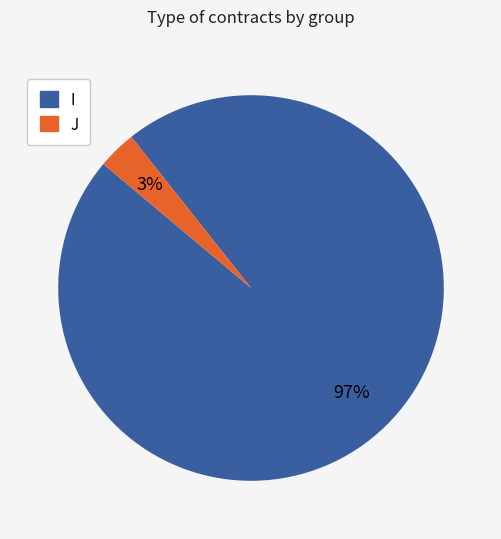

The J slice represents 3% of the pie. True or false?

True